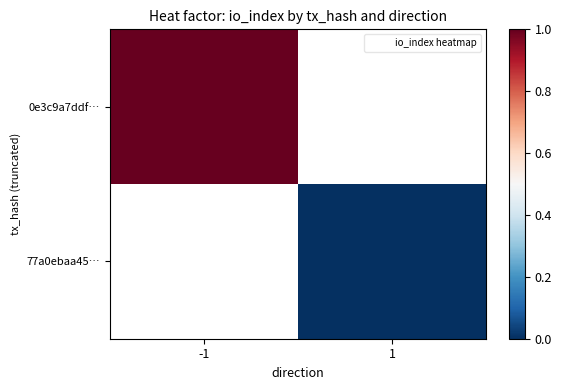

Between 1 and -1, which is larger?

-1